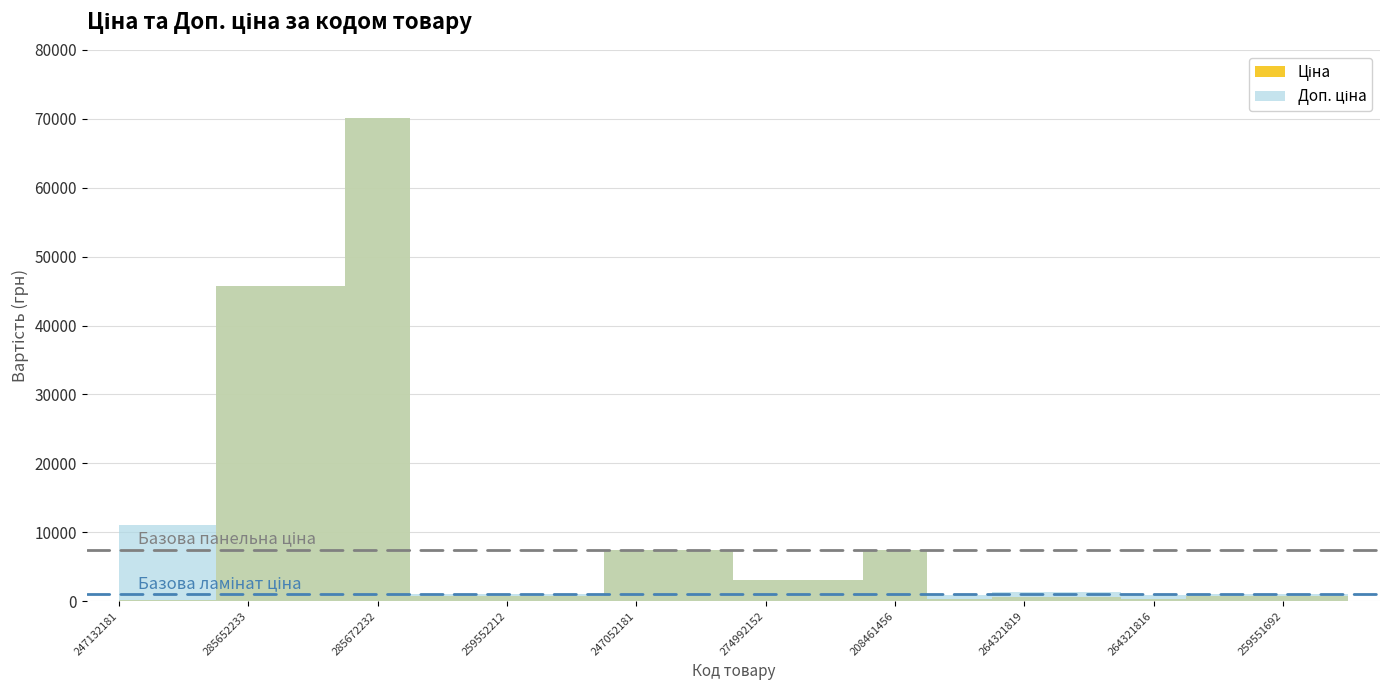

The Ціна series shows 401.6 at 259551690. True or false?

False